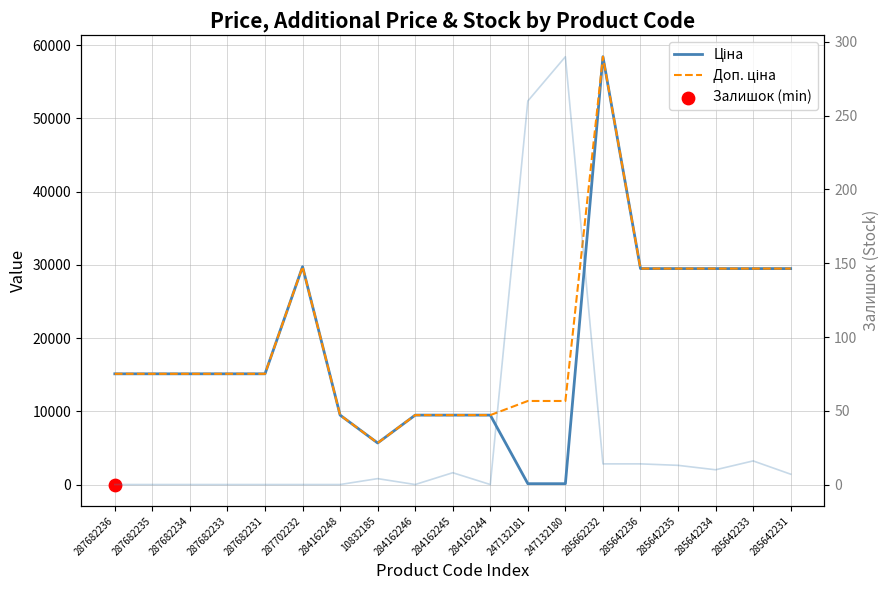

Which series reaches the minimum Y coordinate?

Ціна